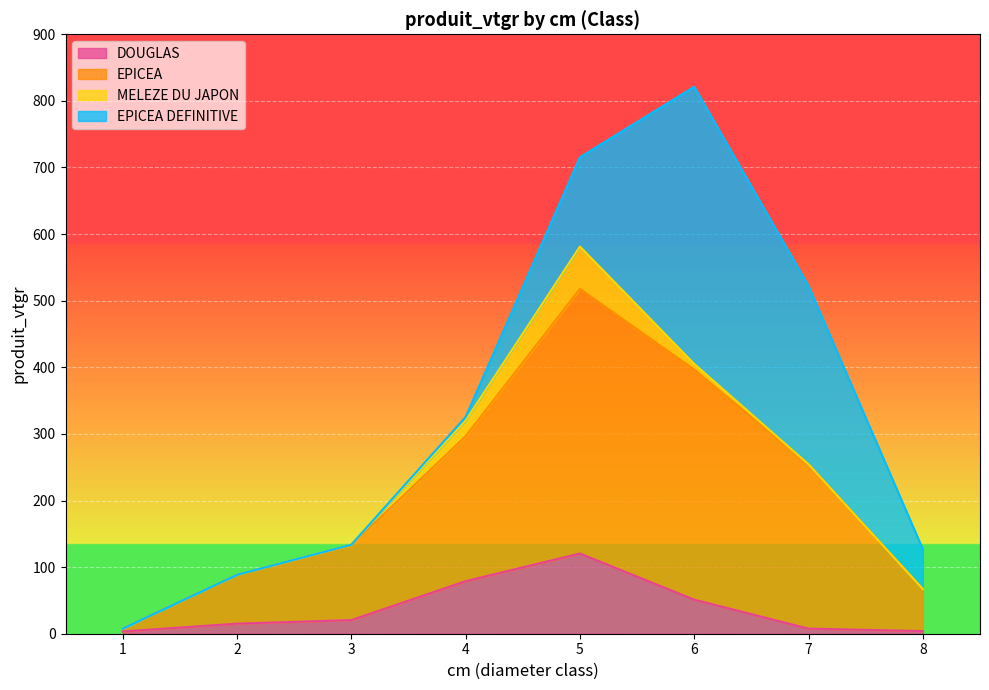

Is the value of DOUGLAS at 5 greater than the value of EPICEA at 8?

Yes